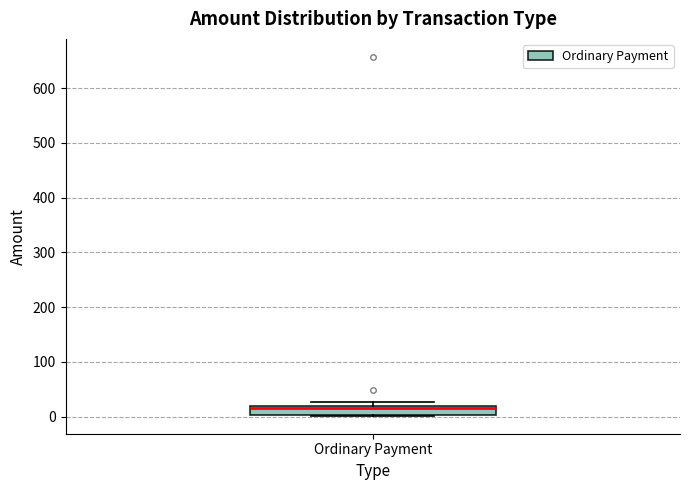

Read this box plot against the y-axis: the position of the median line, the range covered by the box, and the ends of both whiskers. The values are not printed on the chart, so give them approximately, as read against the axis.

median 10, box 0 to 20, whiskers 0 to 30